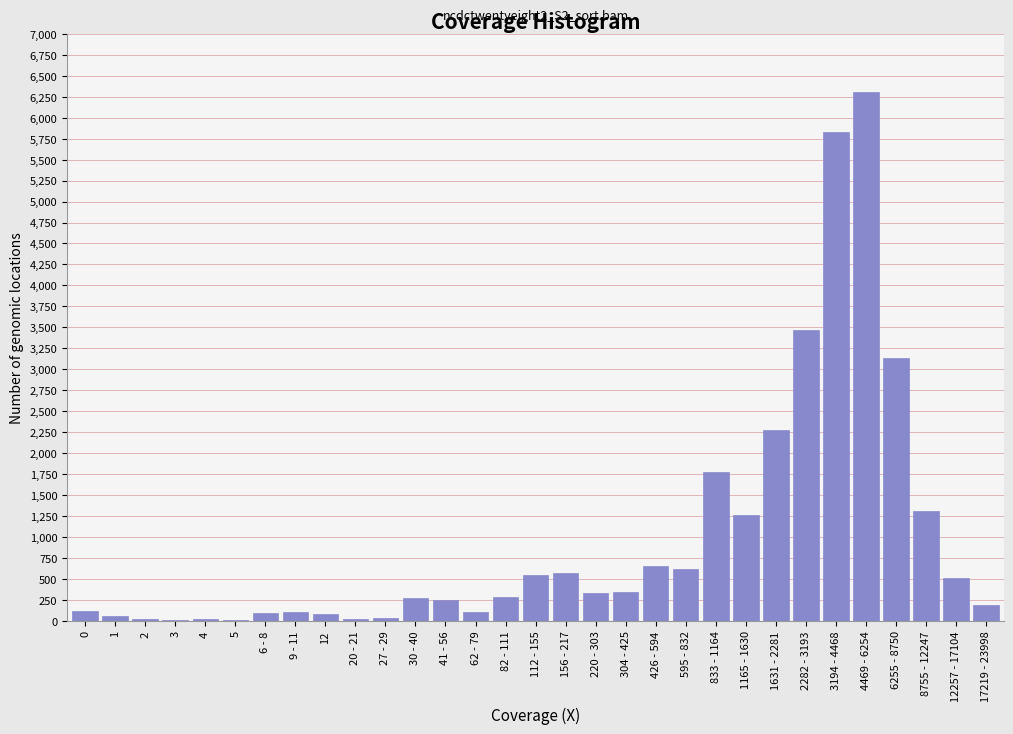

What is the sum of all values?

30585